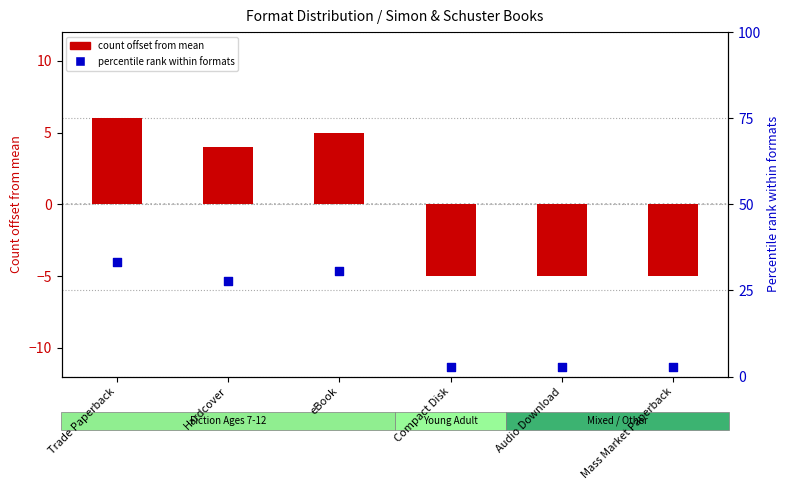

Which series contains the lowest Y value?

count offset